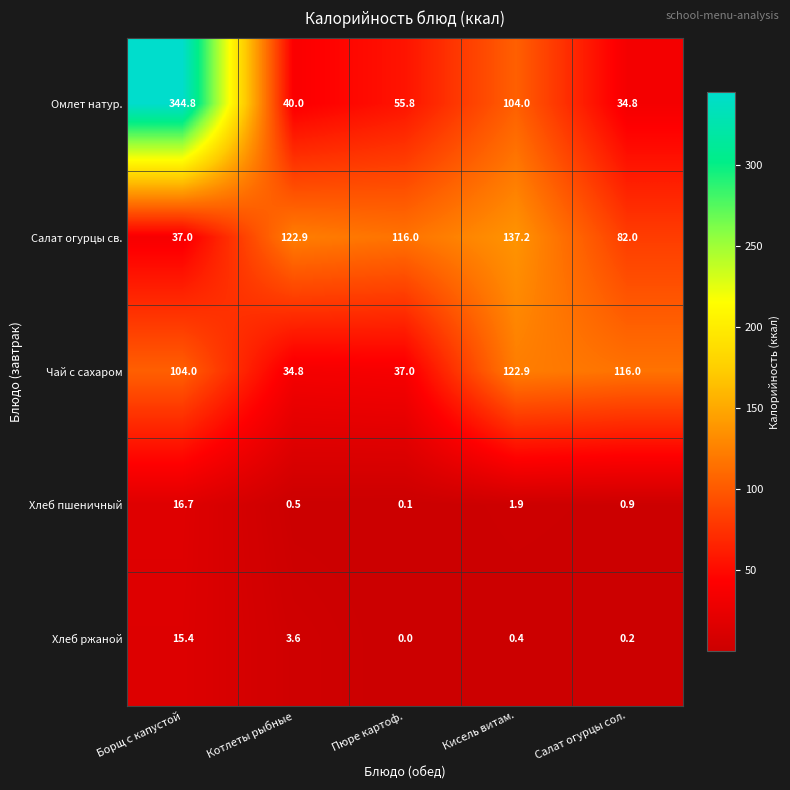

Which series changed the most between Пюре картоф. and Салат огурцы сол.?

Чай с сахаром